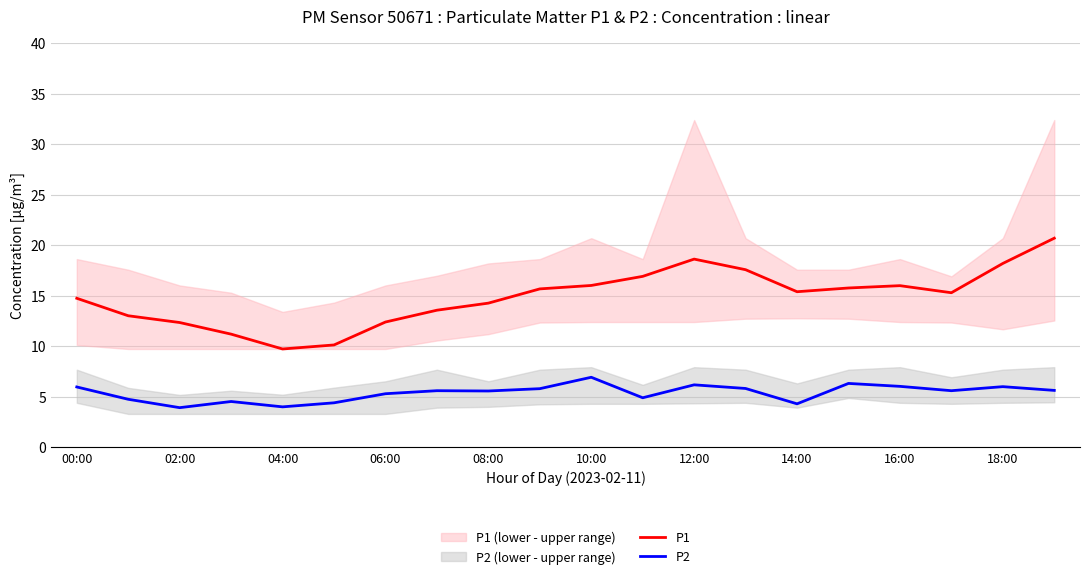

Is it true that P1 equals 6.8 at 14:00?

False